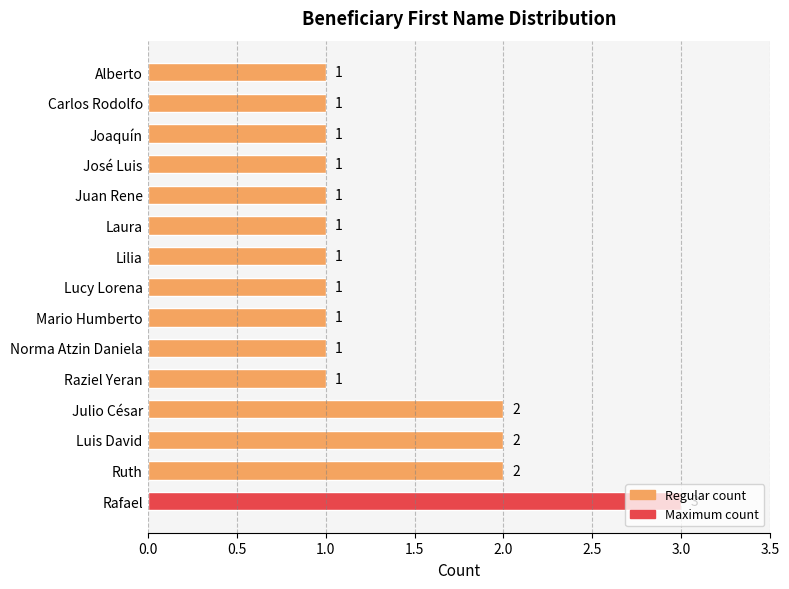

Which has a higher value, Raziel Yeran or Rafael?

Rafael